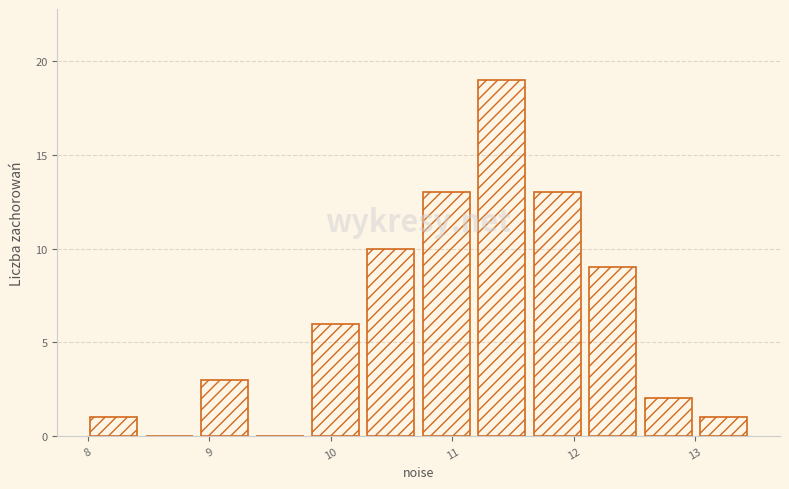

Over which range of the x-axis is the bar tallest?

11.2 to 11.6